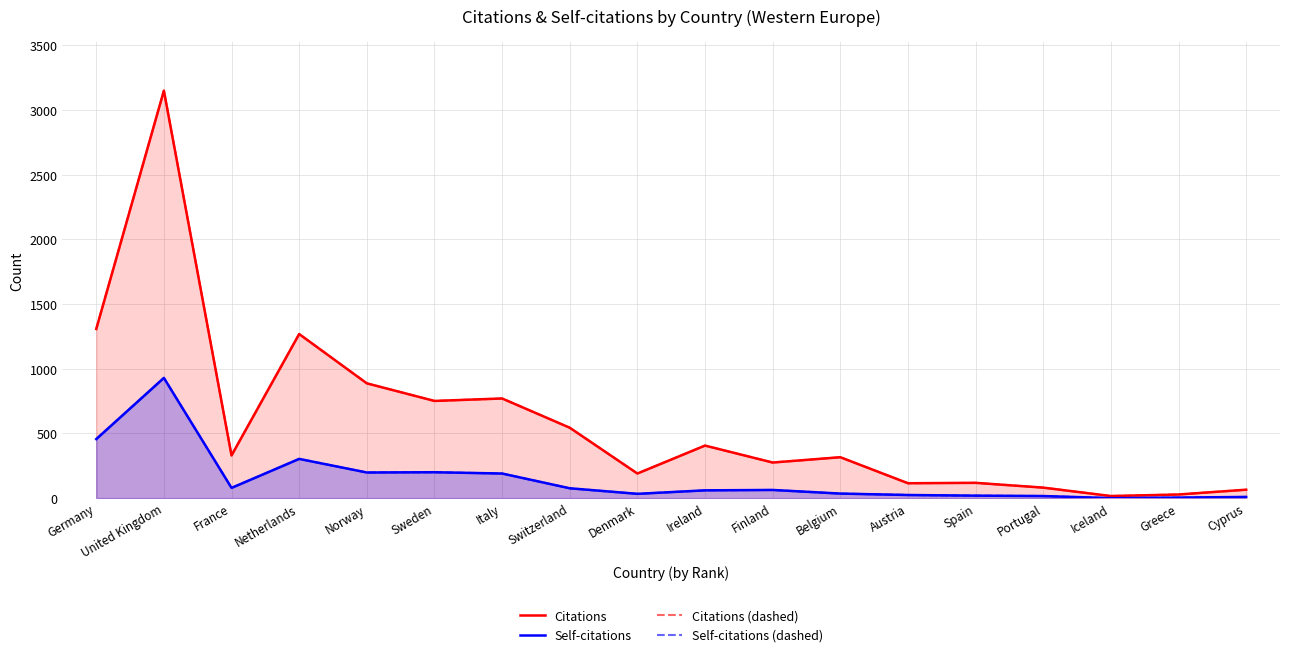

At which category is the sum across all series the highest?

United Kingdom